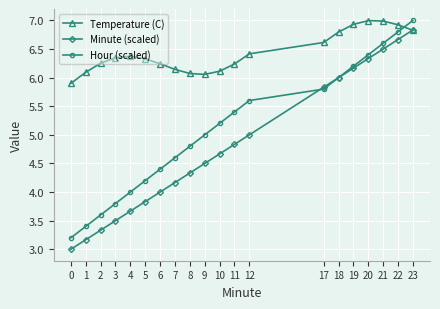

How many times do Temperature (C) and Hour (scaled) cross each other?

1